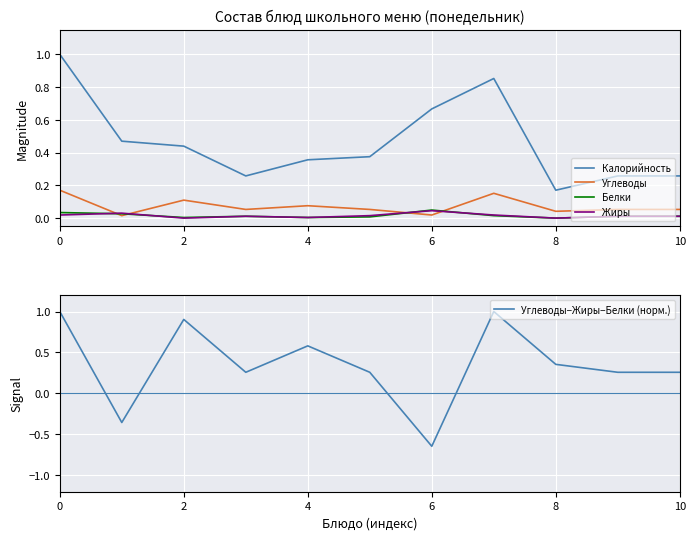

What is the lowest value of the Калорийность series?

0.2